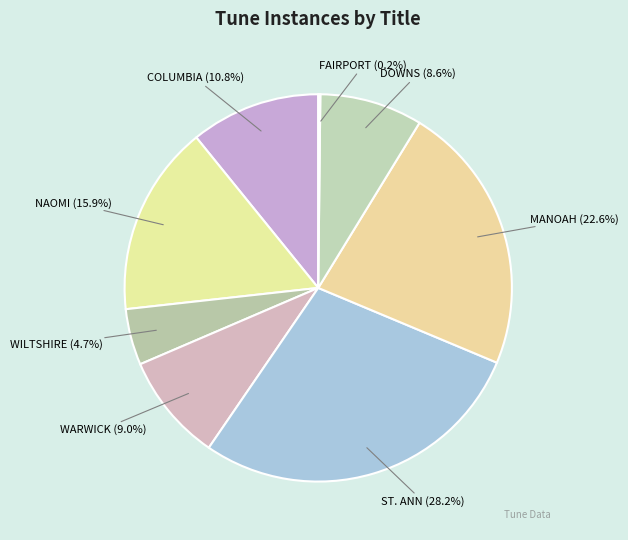

Is there any slice that represents more than half of the pie?

No